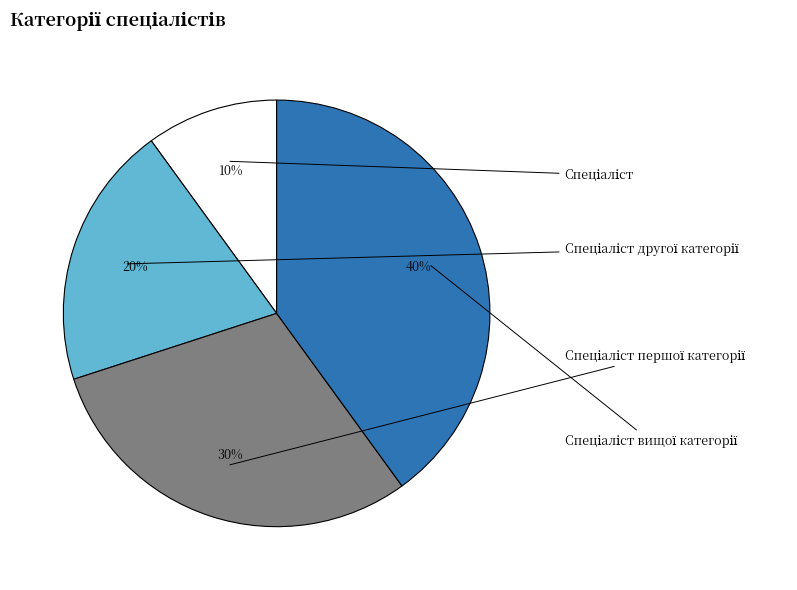

What percentage is the Спеціаліст другої категорії slice, to the nearest percent?

20%